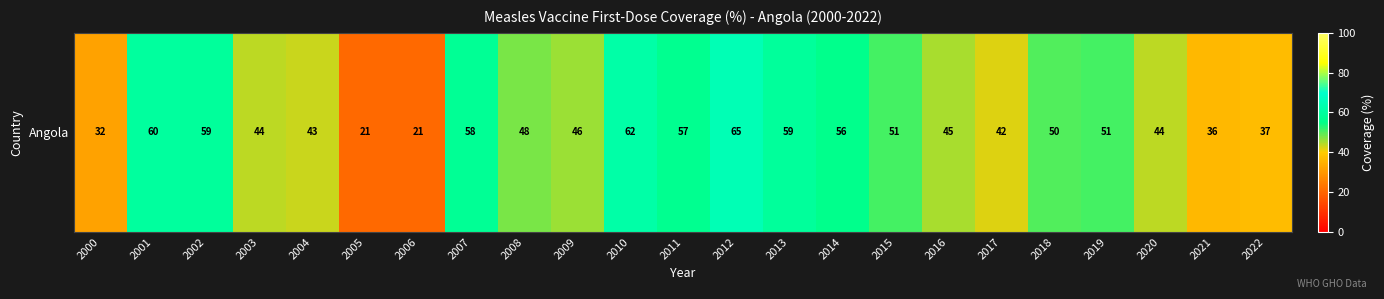

What is the sum of all values?

1087